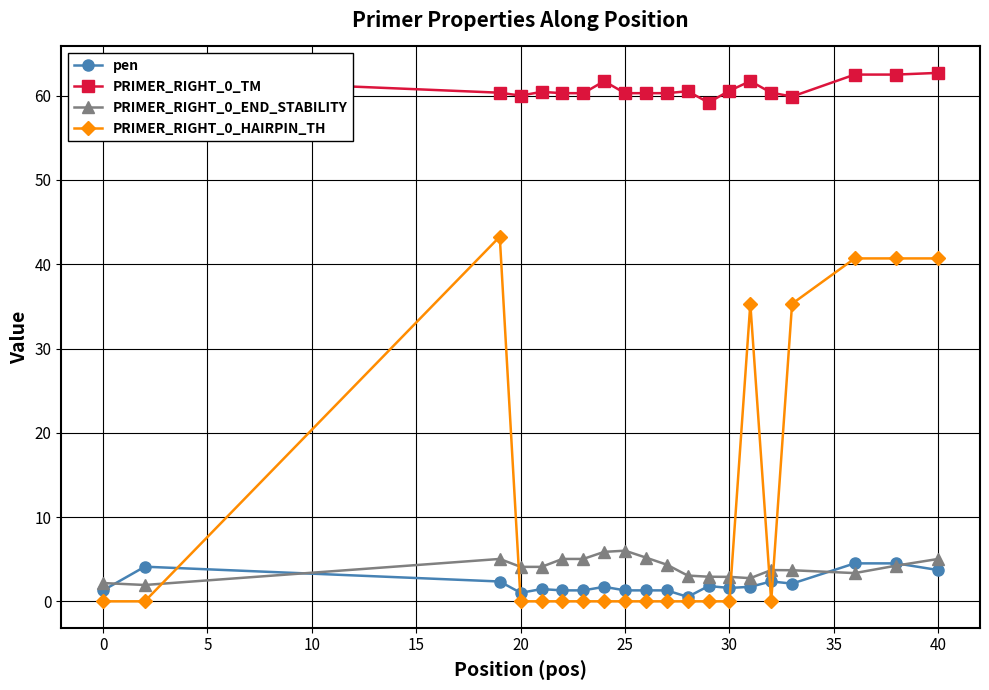

How many series are shown in this chart?

4